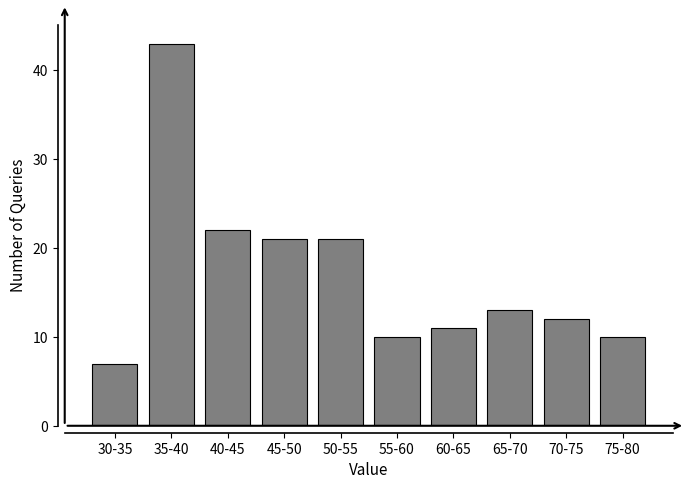

Reading right to left, transcribe all the data shown in this chart.

10	12	13	11	10	21	21	22	43	7